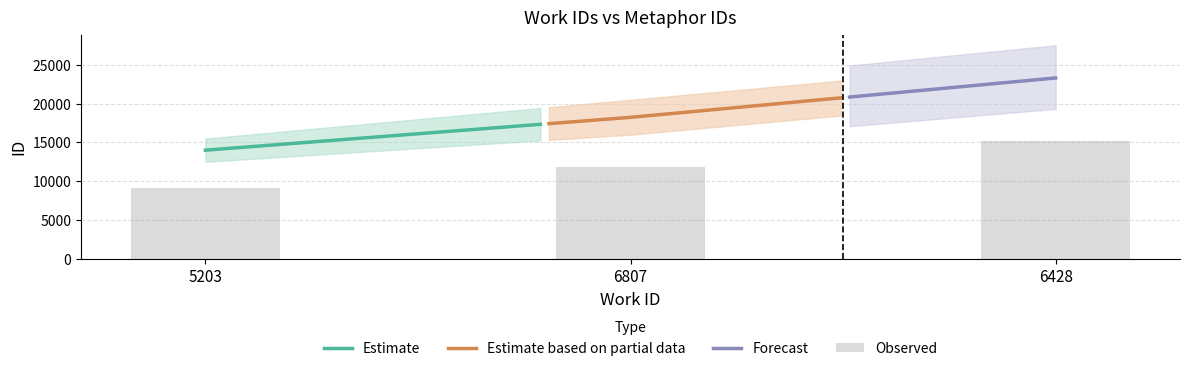

What is the sum of all values?

36110.1